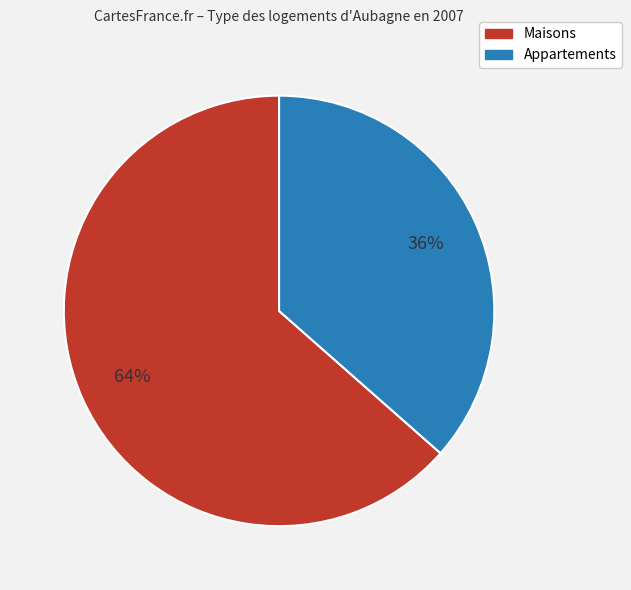

To the nearest percent, what is the average slice percentage?

50%